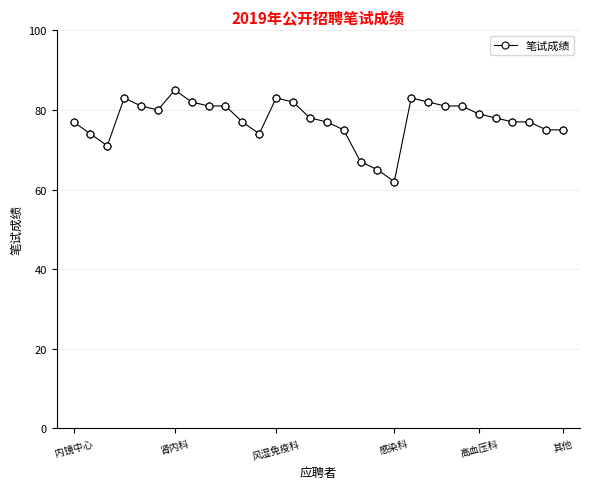

What is the value of the 16th point from the left?

77